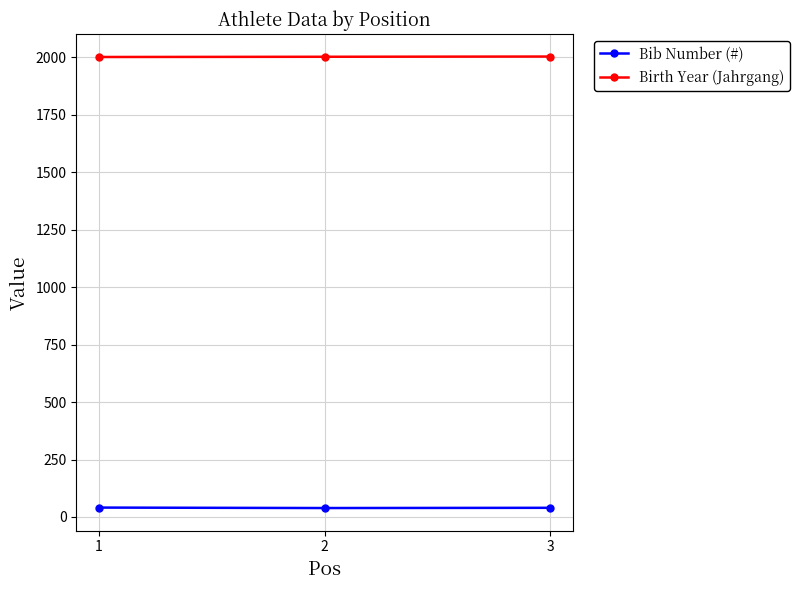

What is the sum of all Bib Number (#) values?

120